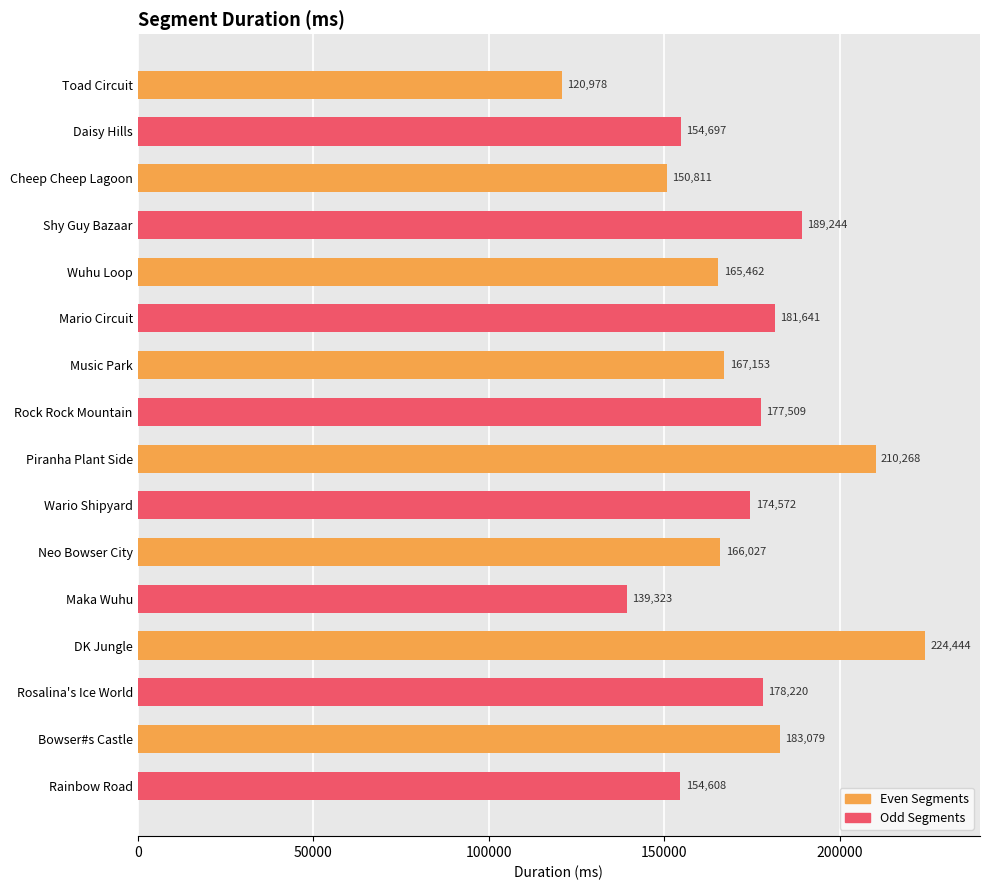

True or false: the data shows 43375 at Neo Bowser City.

False